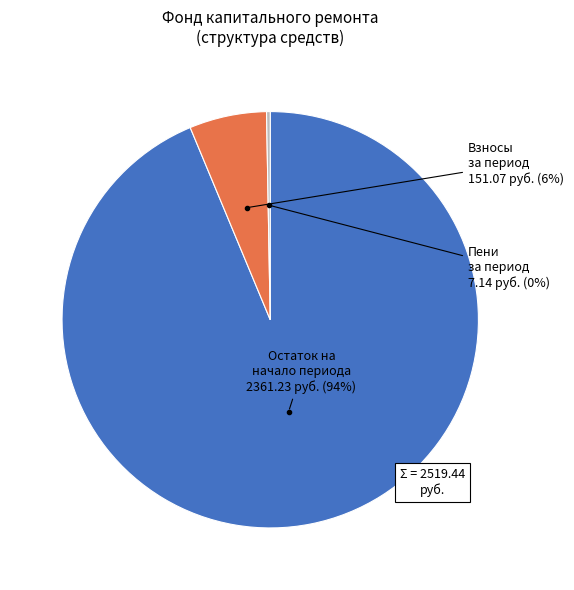

What is the smallest slice in the pie chart?

Пени за период